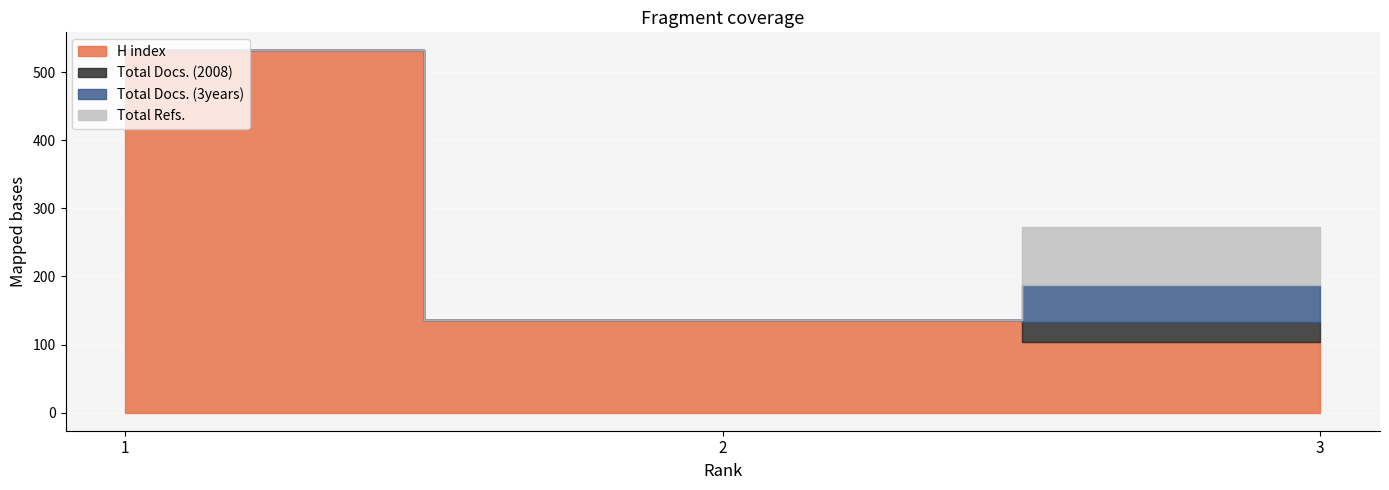

Reading right to left, list all the values displayed in this chart.

H index: 104	136	532
Total Docs. (2008): 29	0	0
Total Docs. (3years): 55	0	0
Total Refs.: 85	0	0